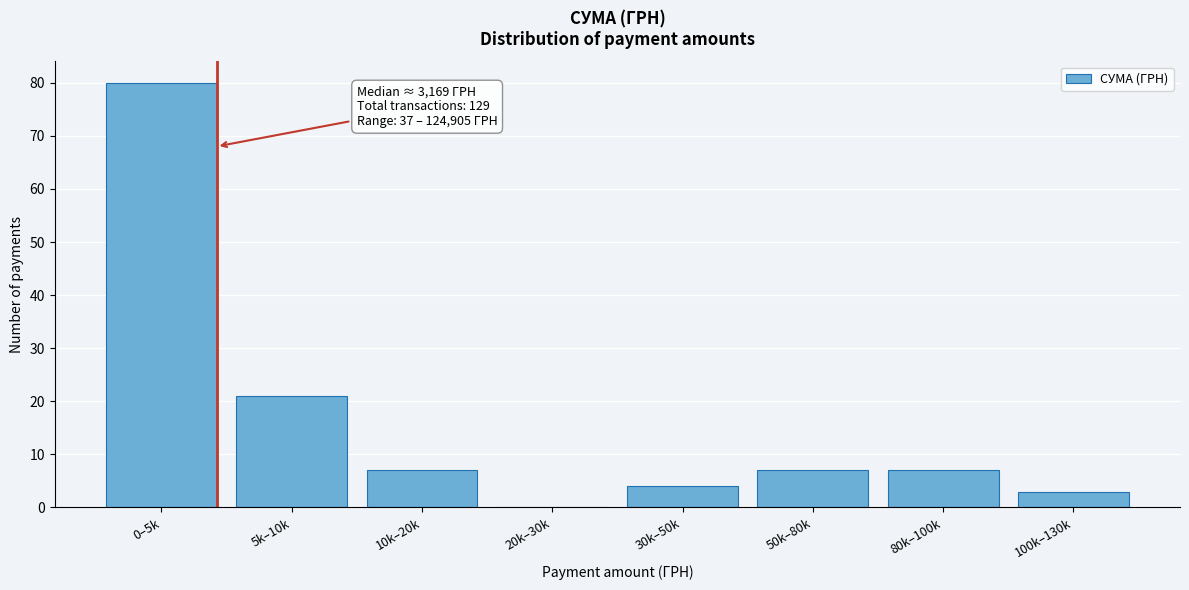

Reading left to right, what are all the values shown in this chart?

0–5k=80	5k–10k=21	10k–20k=7	20k–30k=0	30k–50k=4	50k–80k=7	80k–100k=7	100k–130k=3